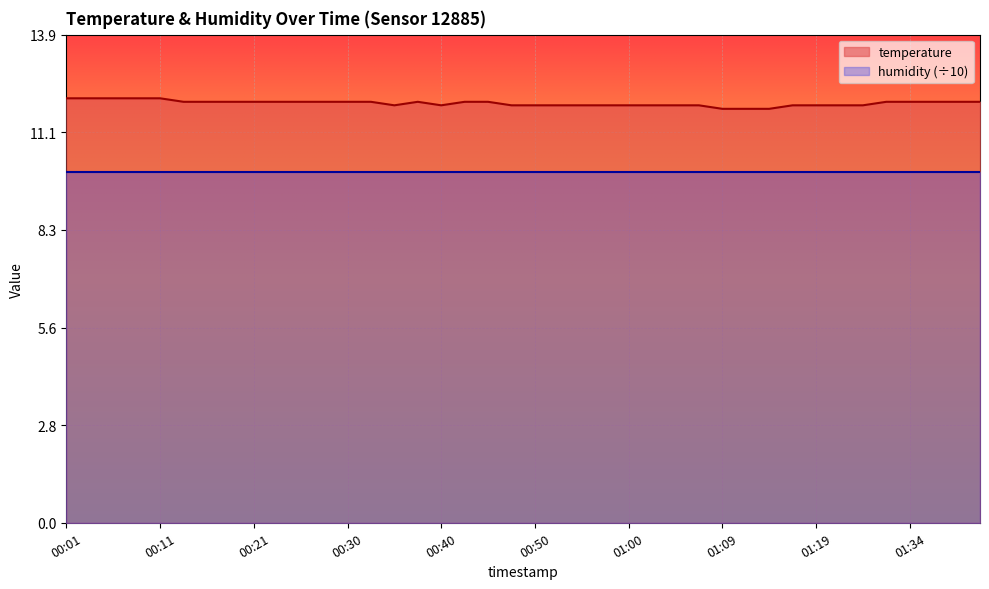

Rank the categories by value from lowest to highest.

01:09, 01:12, 01:14, 00:35, 00:40, 00:48, 00:50, 00:52, 00:55, 00:57, 01:00, 01:02, 01:05, 01:07, 01:17, 01:19, 01:22, 01:28, 00:13, 00:16, 00:18, 00:21, 00:23, 00:26, 00:28, 00:30, 00:33, 00:38, 00:43, 00:45, 01:30, 01:34, 01:36, 01:39, 01:42, 00:01, 00:04, 00:06, 00:09, 00:11